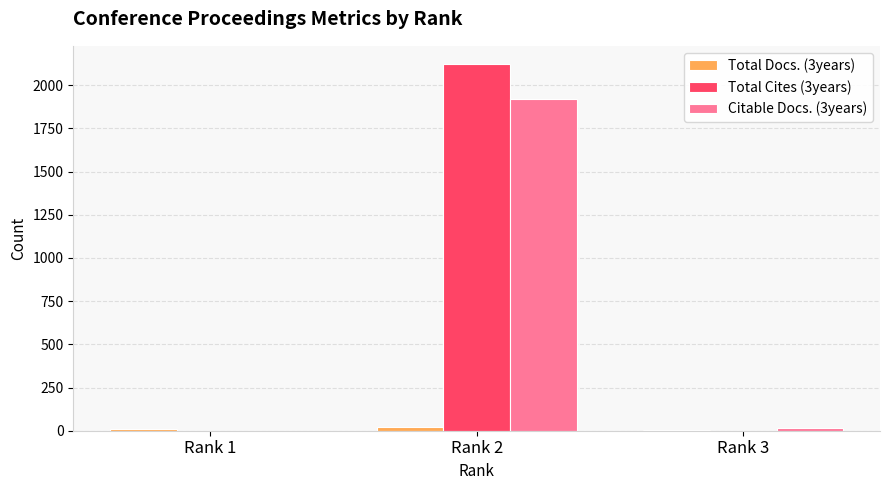

Is it true that Citable Docs. (3years) equals 3258 at Rank 2?

False